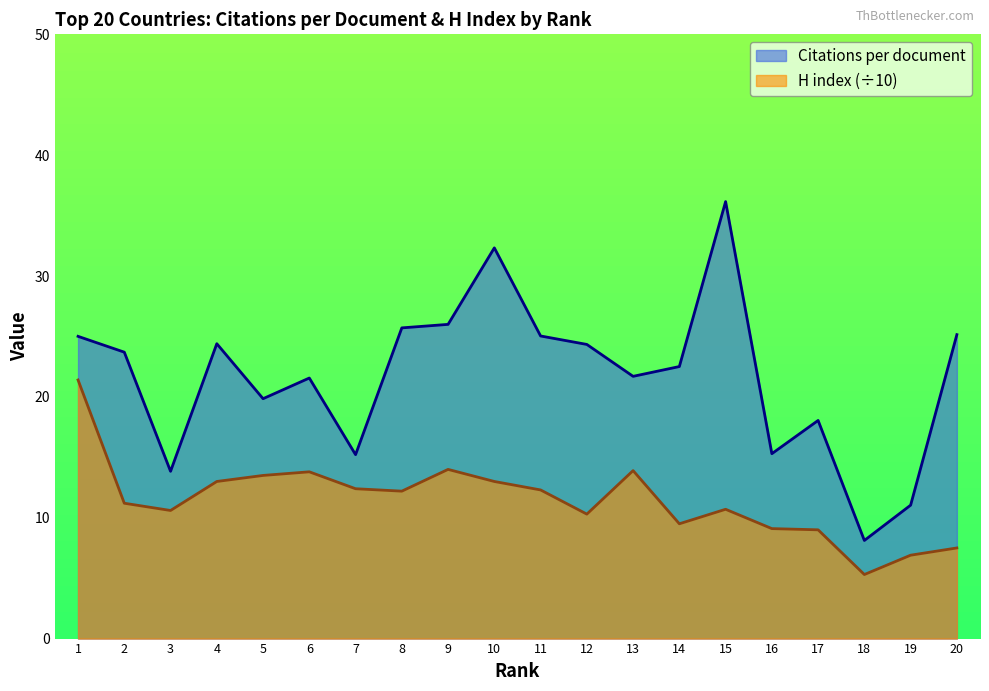

At 16, list the series in order from largest to smallest.

Citations per document, H index (÷10)